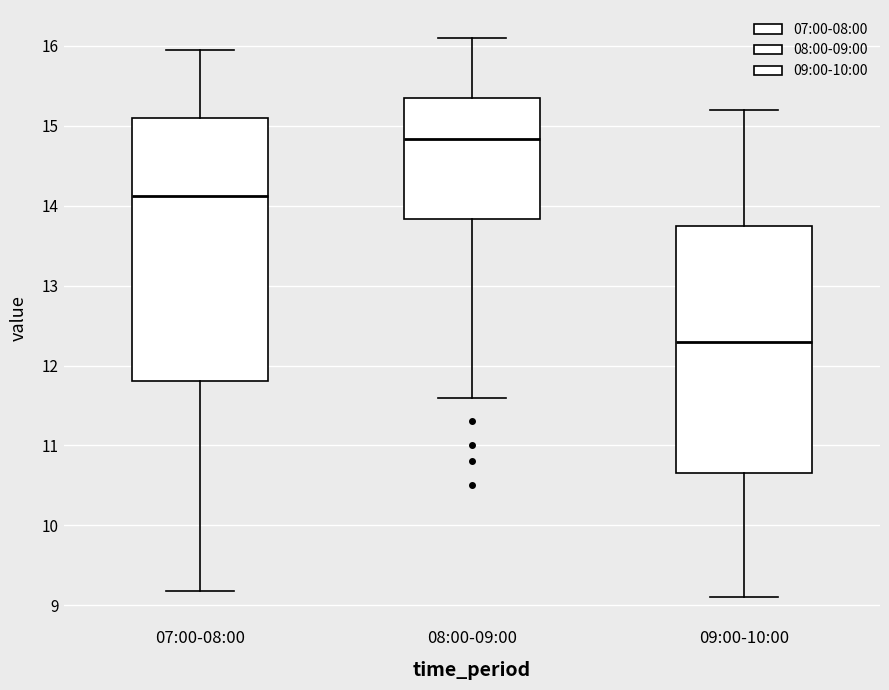

Which box is the tallest, from its lower edge to its upper edge?

07:00-08:00